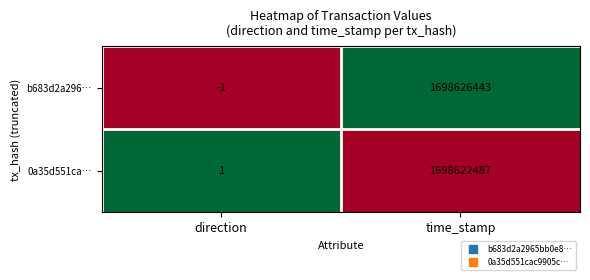

Rank the series at time_stamp from lowest to highest value.

0a35d551ca…, b683d2a296…